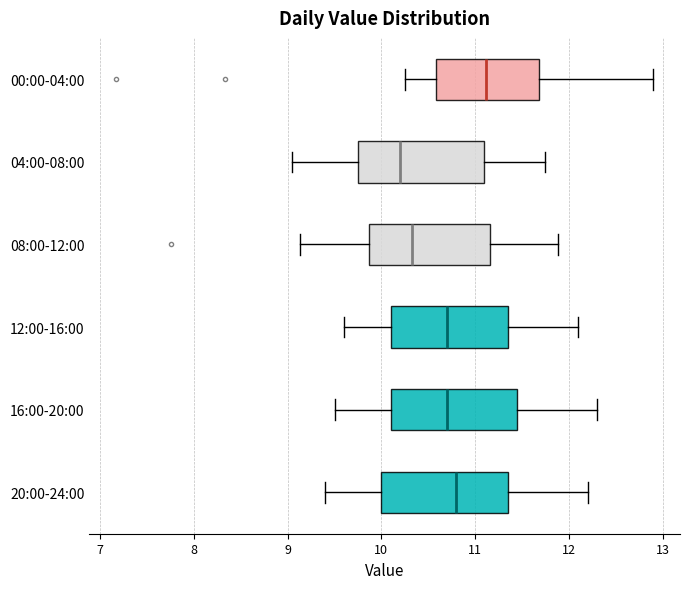

Which box has the furthest to the left median line?

04:00-08:00